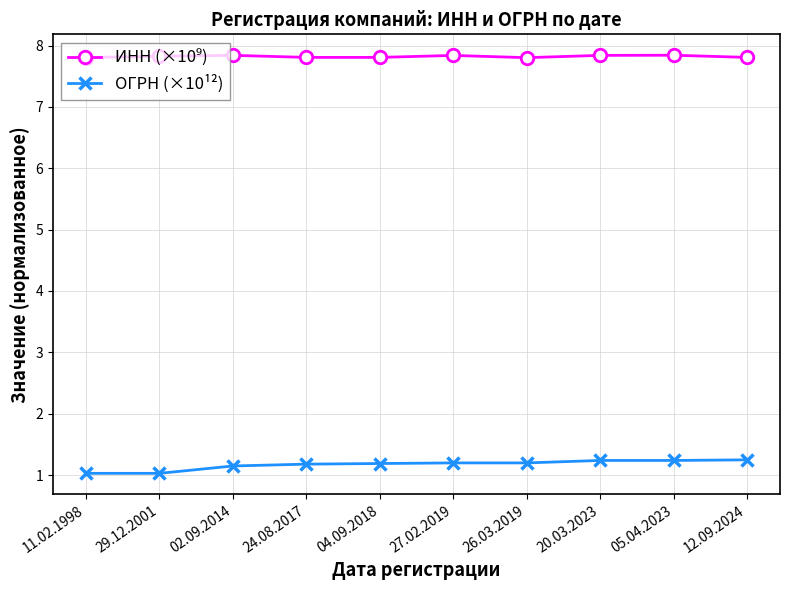

What is the spread (max minus min) of values at 05.04.2023?

6.6